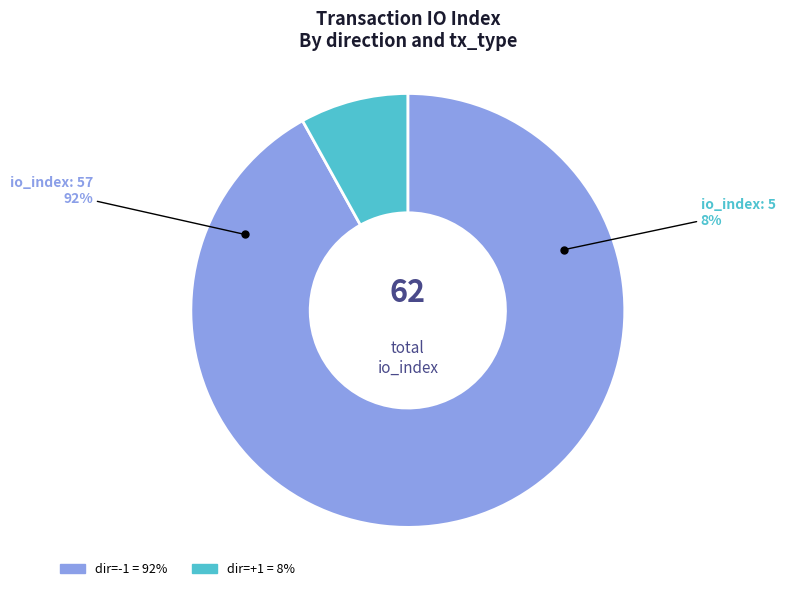

Between io_index: 5 and io_index: 57, which is larger?

io_index: 57